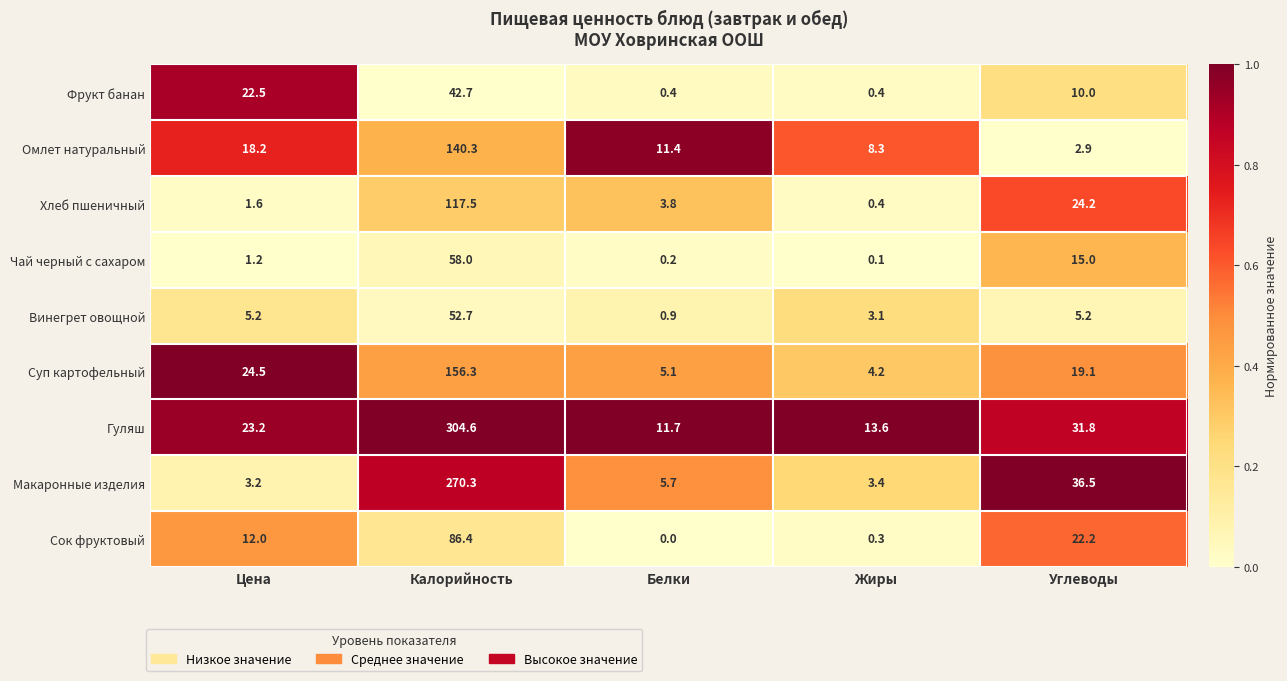

What is the sum of the Хлеб пшеничный values at Цена and Калорийность?

119.1